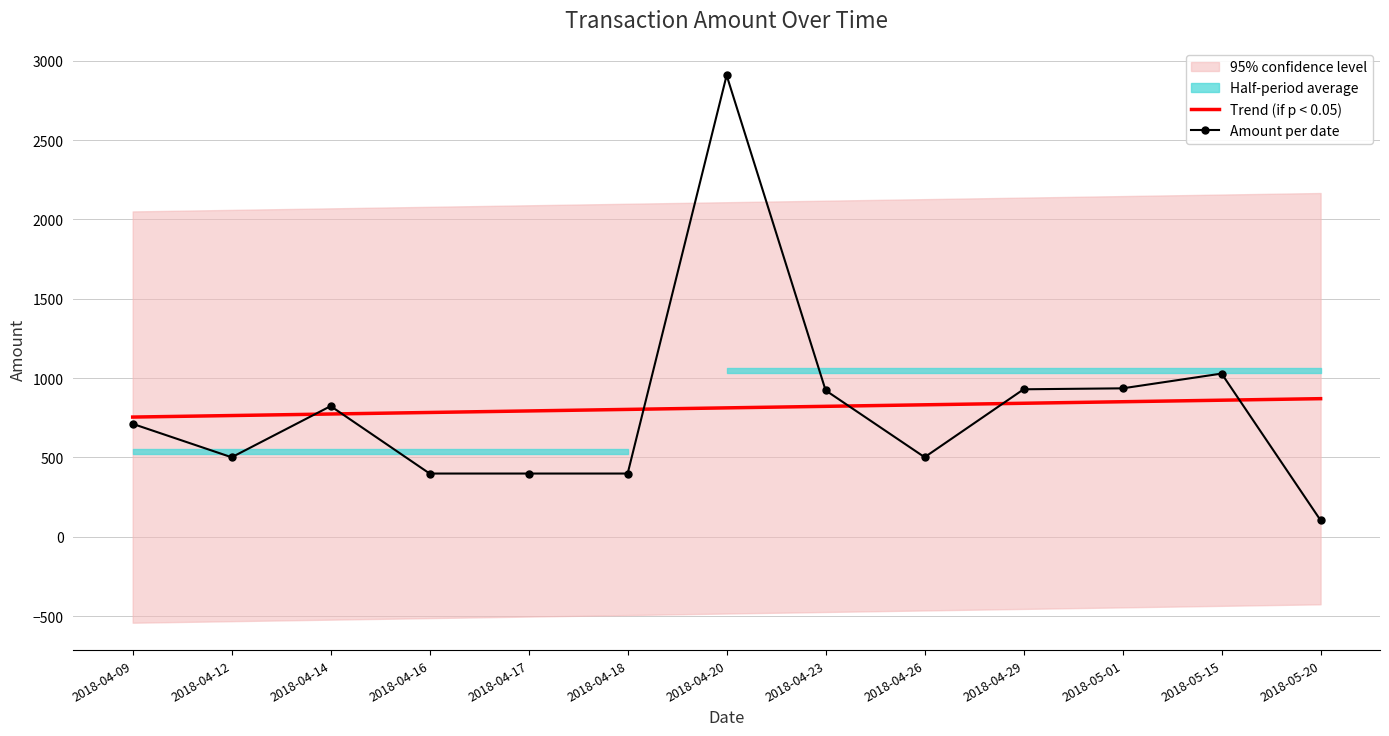

True or false: Trend (if p < 0.05) has more than 2 interior local peaks.

False